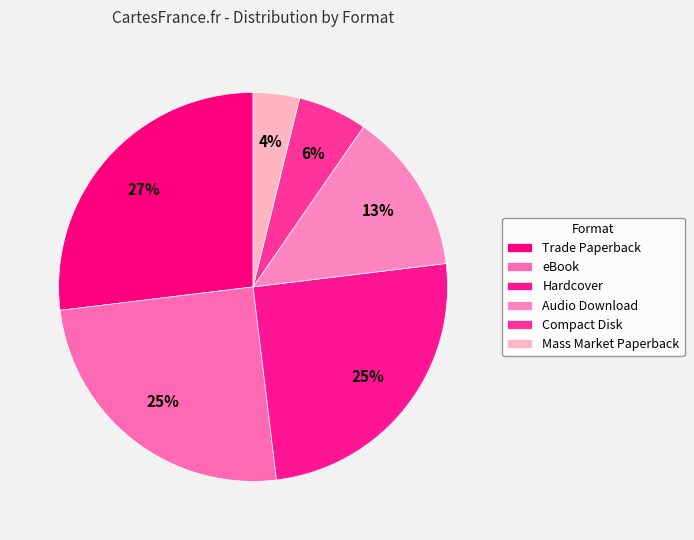

Which category has the biggest portion of the pie?

Trade Paperback